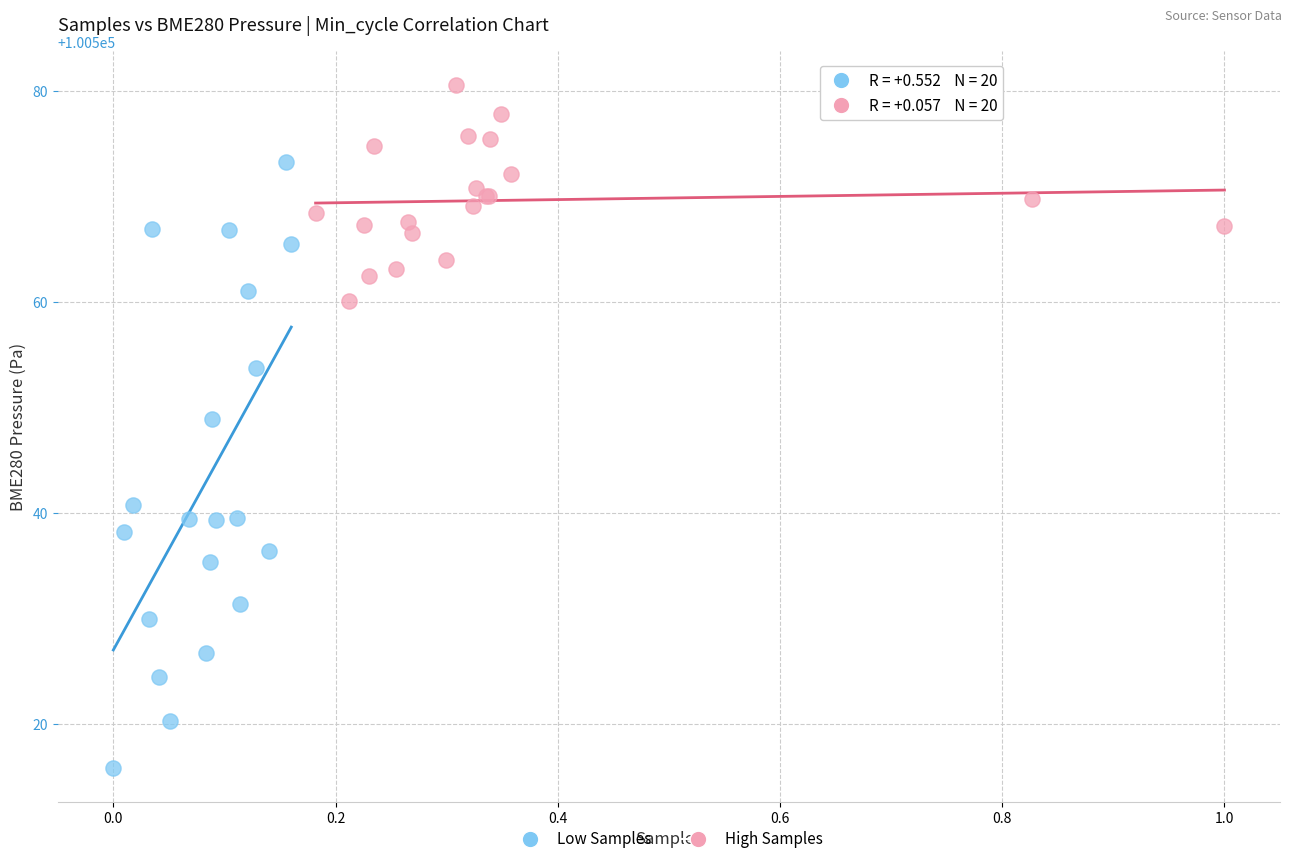

What are all the series names shown in the legend?

Low Samples, High Samples